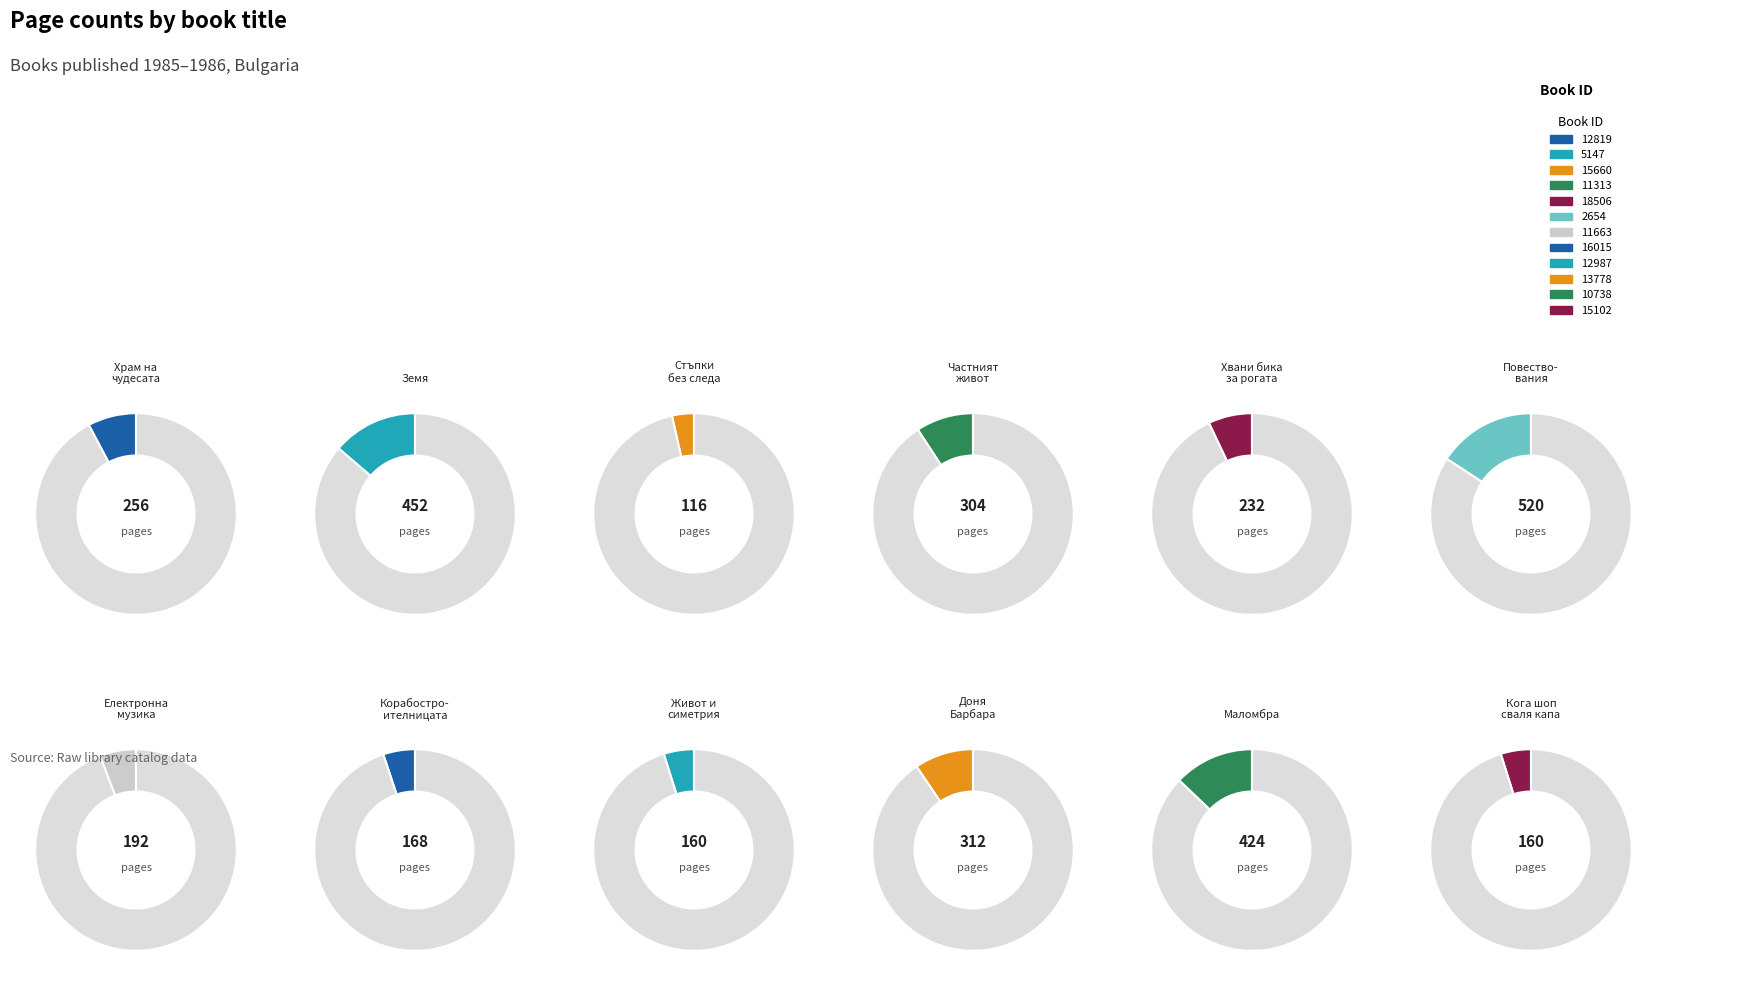

Count the number of slices in the pie.

12